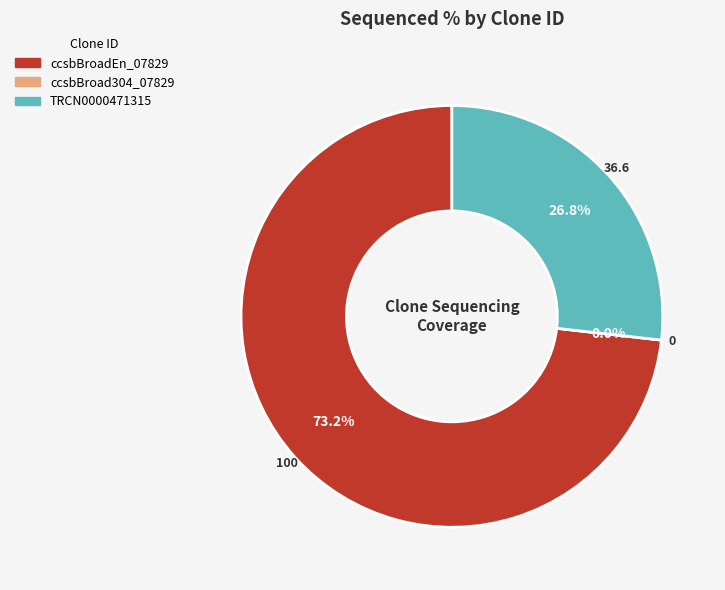

To the nearest percent, what is the combined percentage of TRCN0000471315 and ccsbBroad304_07829?

27%